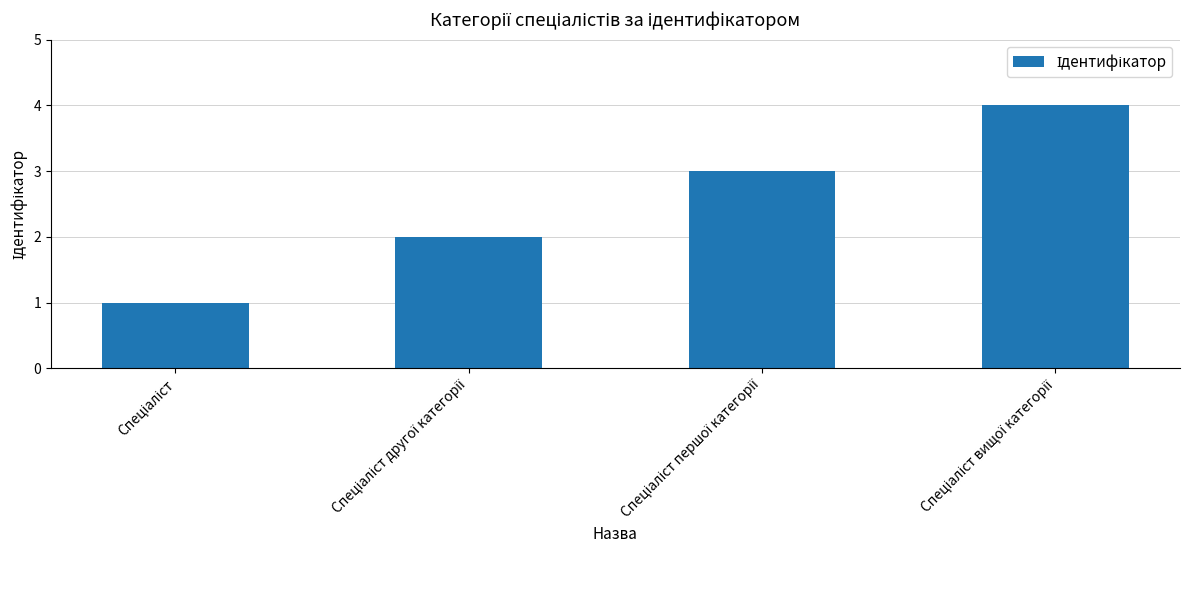

Count the values in the range 2 to 4.

3